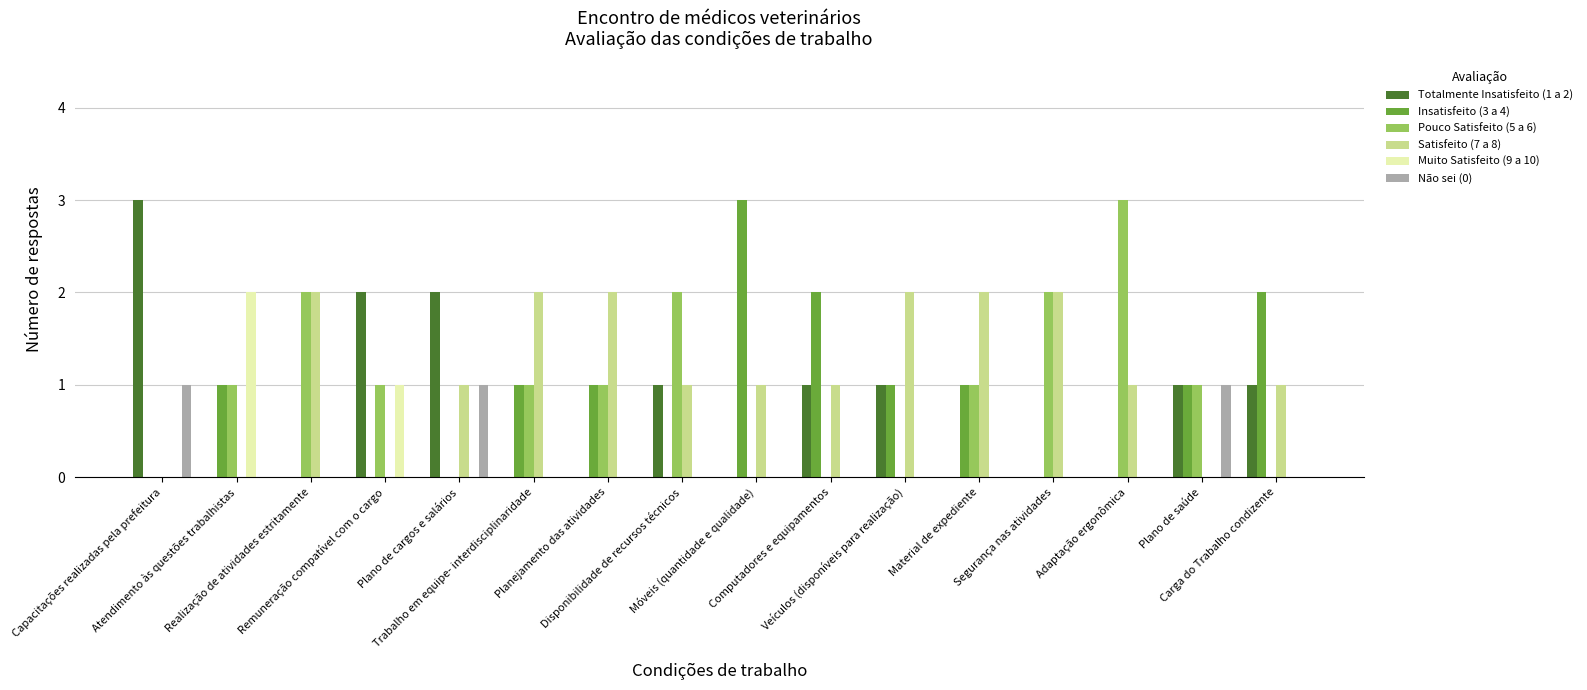

At which label does Insatisfeito (3 a 4) reach its peak?

Móveis (quantidade e qualidade)